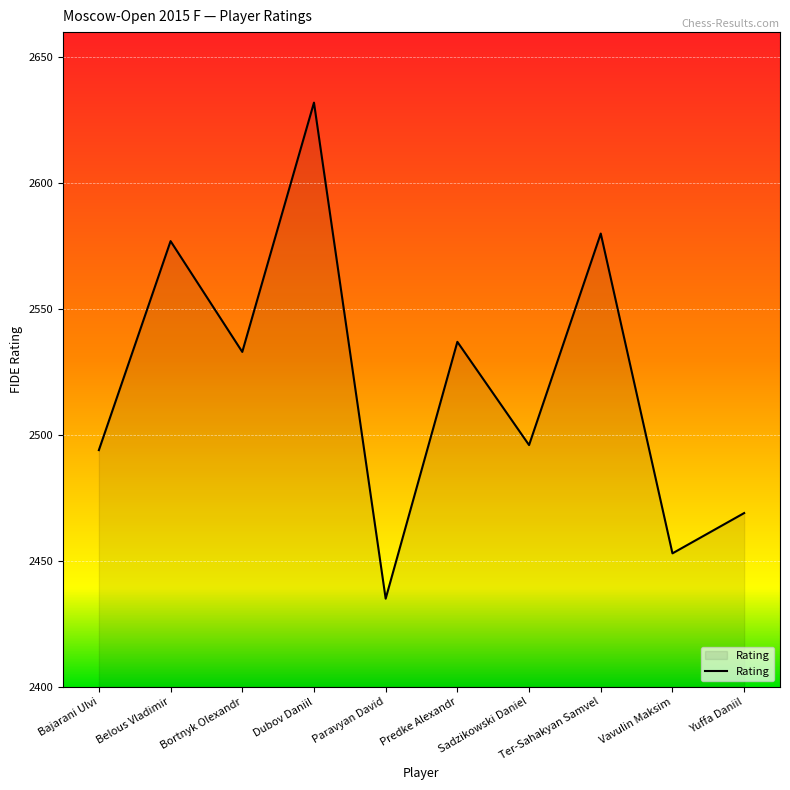

What position from the right is Paravyan David?

6